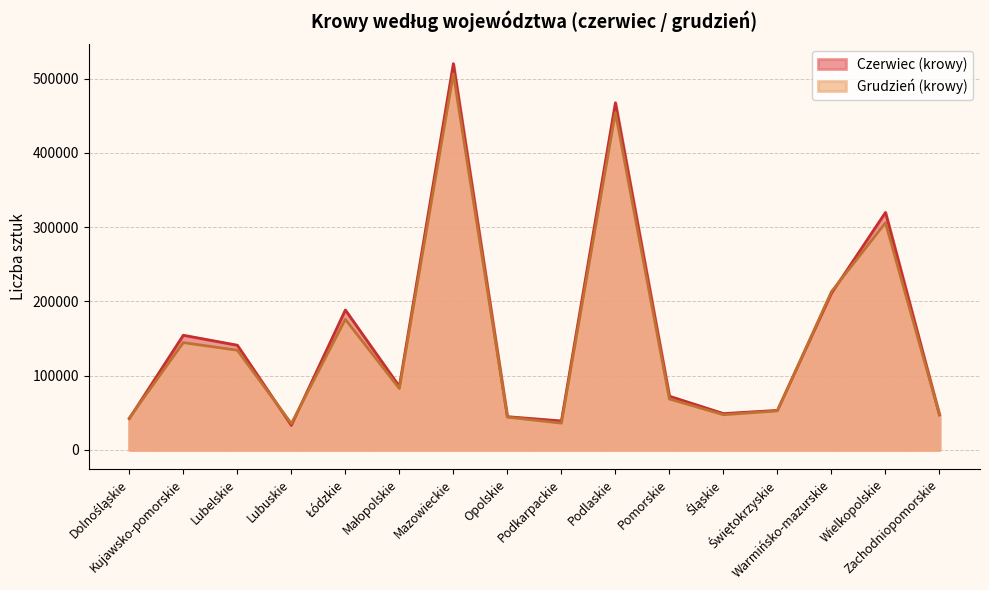

Reading right to left, extract all data points from this chart.

Czerwiec (krowy): Zachodniopomorskie=47113	Wielkopolskie=319871	Warmińsko-mazurskie=210817	Świętokrzyskie=53189	Śląskie=48848	Pomorskie=72292	Podlaskie=467678	Podkarpackie=38918	Opolskie=44707	Mazowieckie=520354	Małopolskie=85388	Łódzkie=188415	Lubuskie=32953	Lubelskie=140977	Kujawsko-pomorskie=154423	Dolnośląskie=42116
Grudzień (krowy): Zachodniopomorskie=47314	Wielkopolskie=305951	Warmińsko-mazurskie=213213	Świętokrzyskie=52518	Śląskie=47262	Pomorskie=68529	Podlaskie=454447	Podkarpackie=35924	Opolskie=44102	Mazowieckie=506600	Małopolskie=82585	Łódzkie=175825	Lubuskie=35409	Lubelskie=134257	Kujawsko-pomorskie=144497	Dolnośląskie=42874